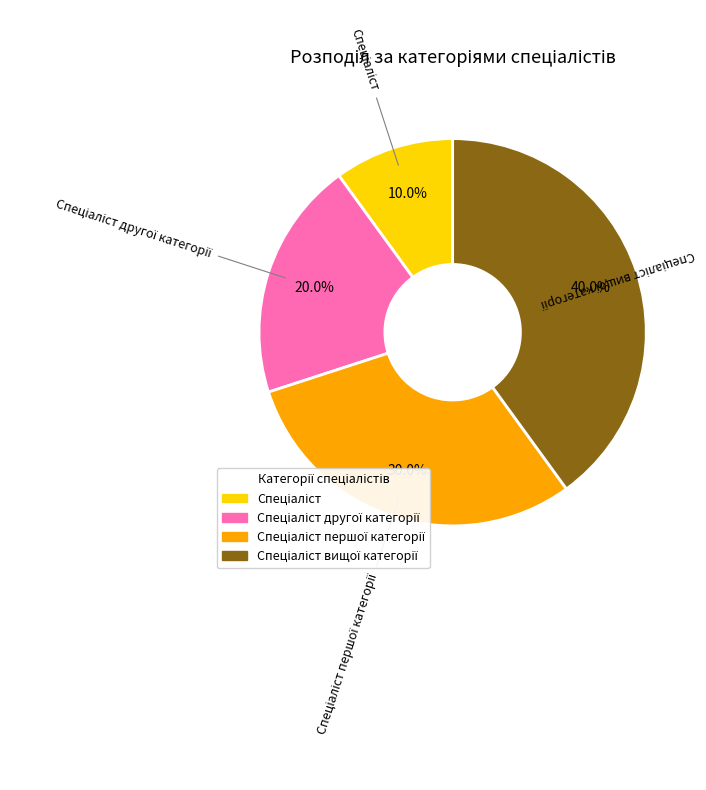

Does any single category account for the majority?

No